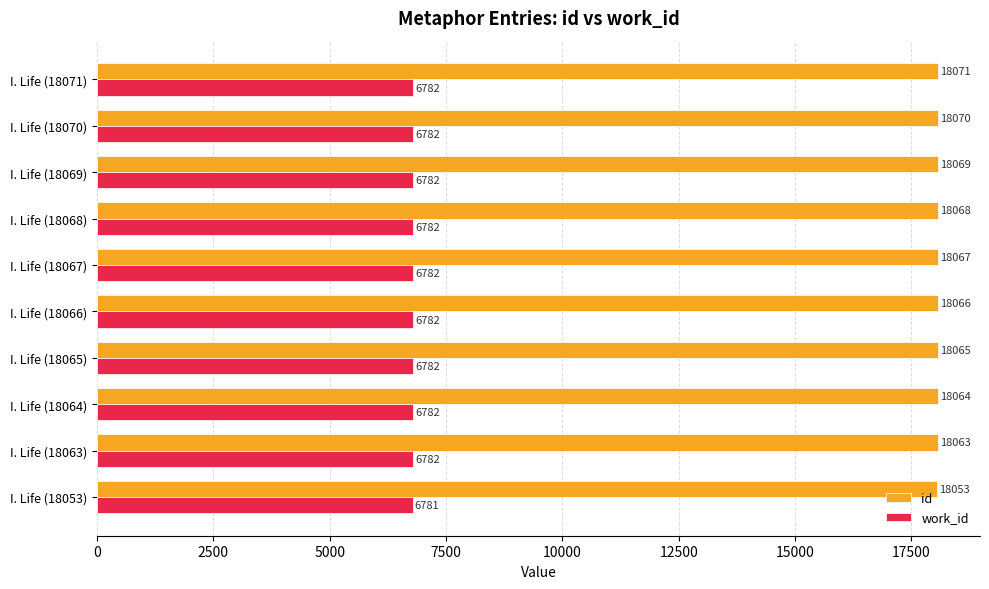

How many data points in work_id are less than 6782?

1